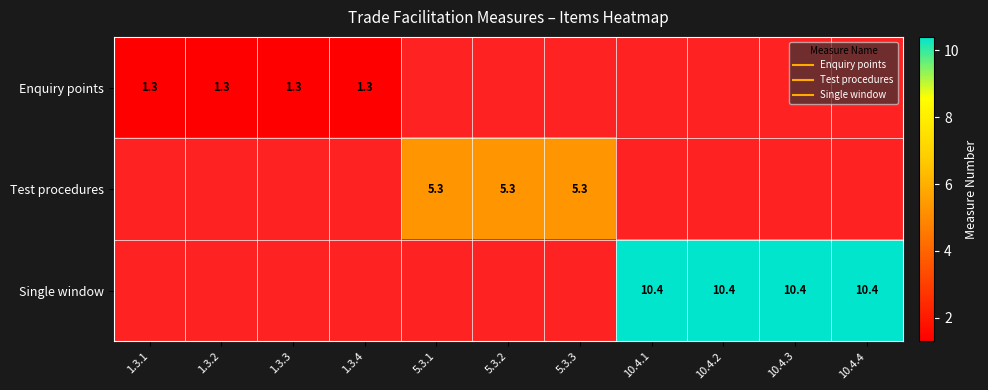

True or false: Test procedures has a value of 0.0 at 10.4.3.

True